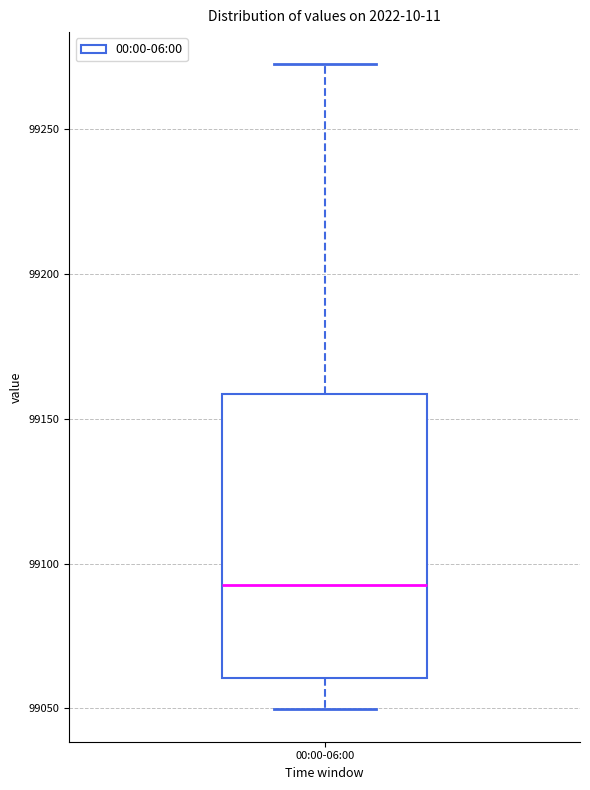

Transcribe this box plot: give where the median line is, the range the box spans, and where the two whiskers end, as read against the y-axis. The values are not printed on the chart, so give them approximately, as read against the axis.

median 99095, box 99060 to 99160, whiskers 99050 to 99270